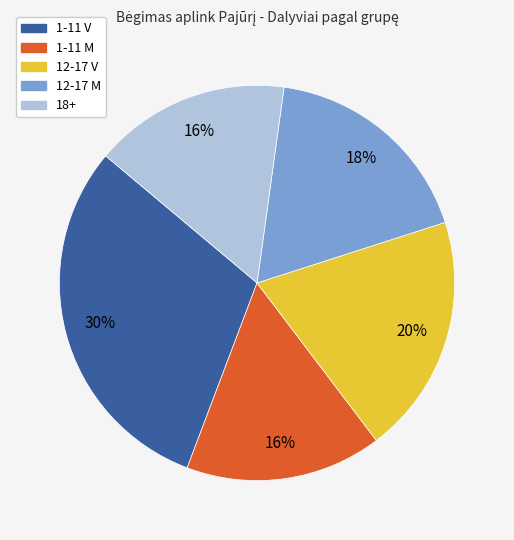

Is there a majority slice in this chart?

No